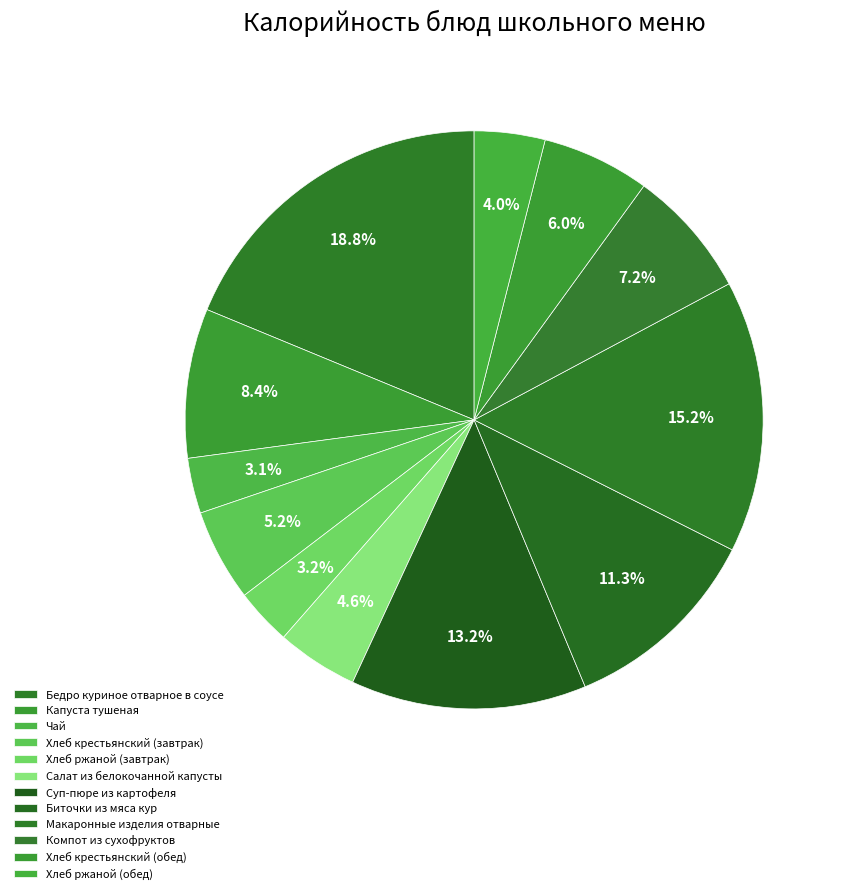

Does Капуста тушеная represent more than half of the total?

No